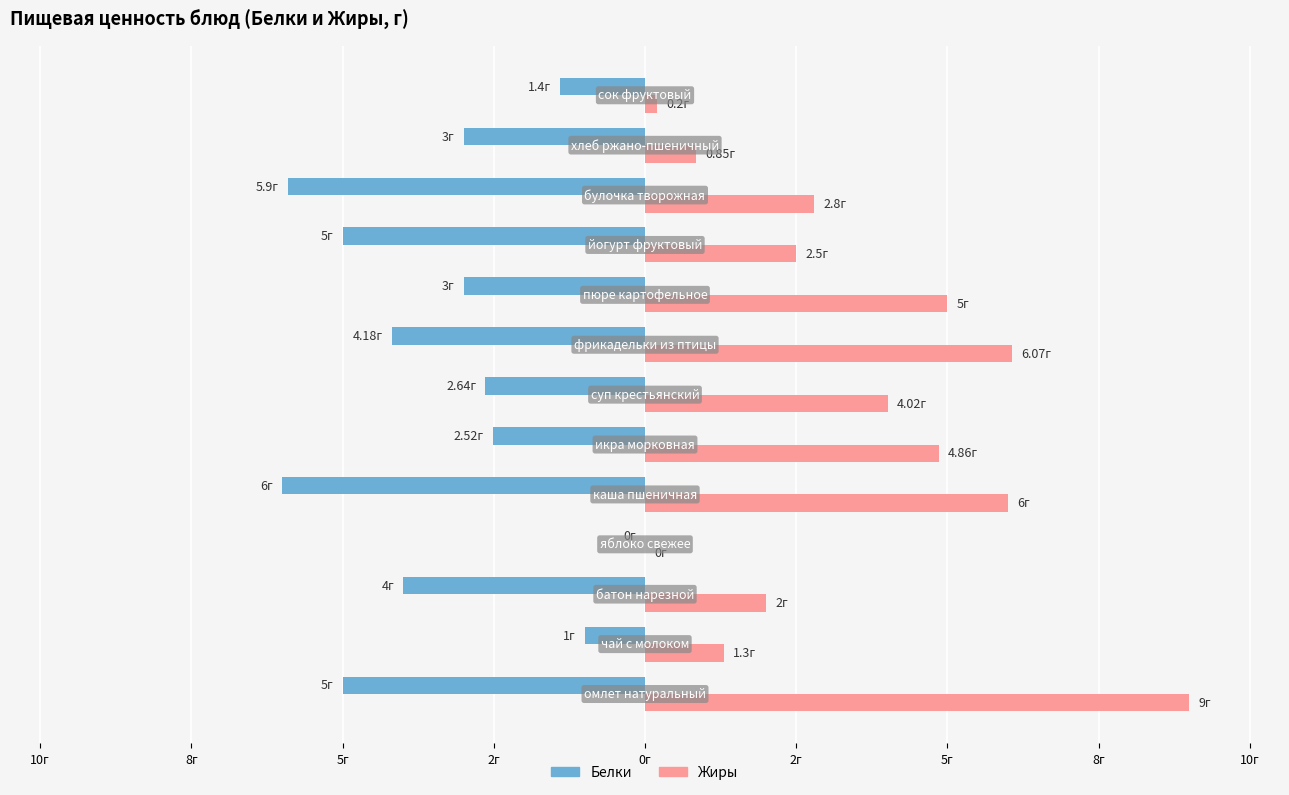

What is the average value of the Белки series?

-3.4